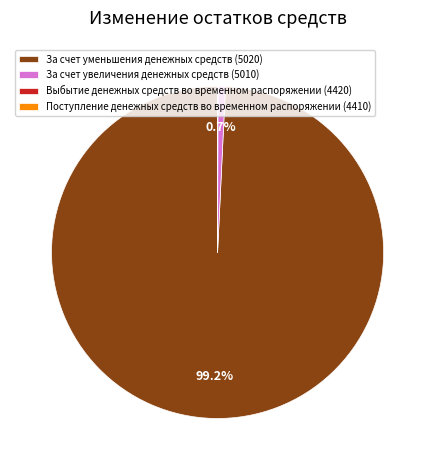

What percentage is NOT represented by За счет увеличения денежных средств (5010)?

99.3%